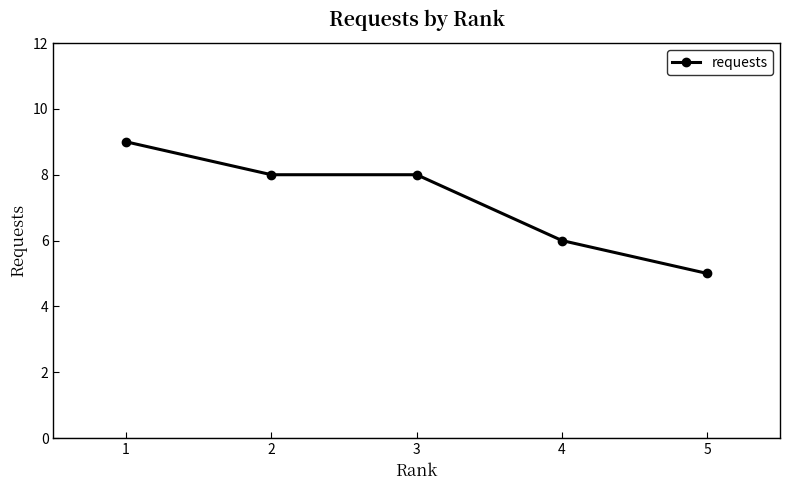

What is the maximum value shown in the chart?

9